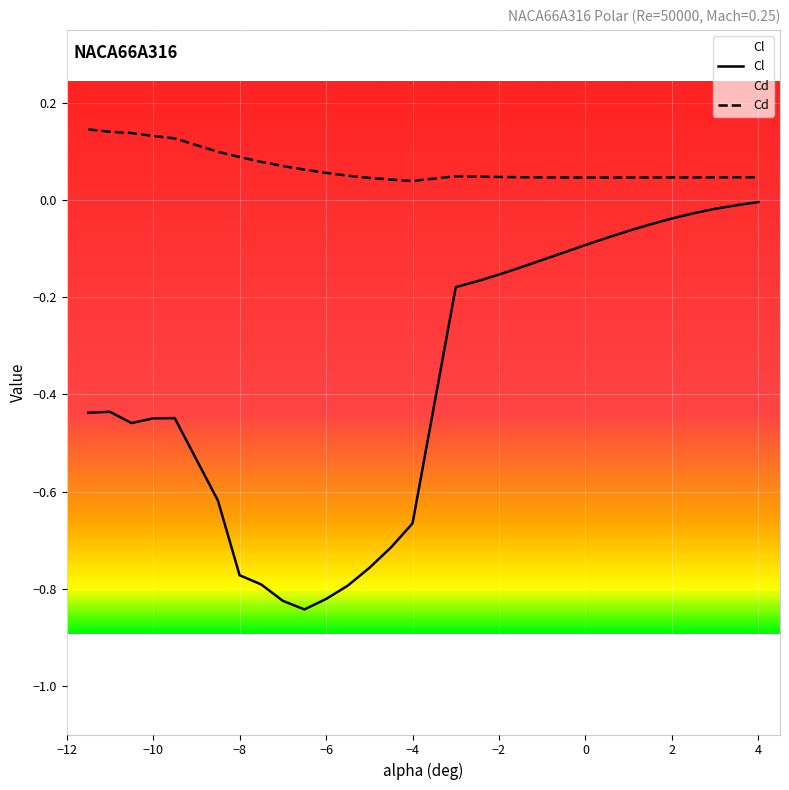

True or false: Cd has a value of 0.1 at −8.

True